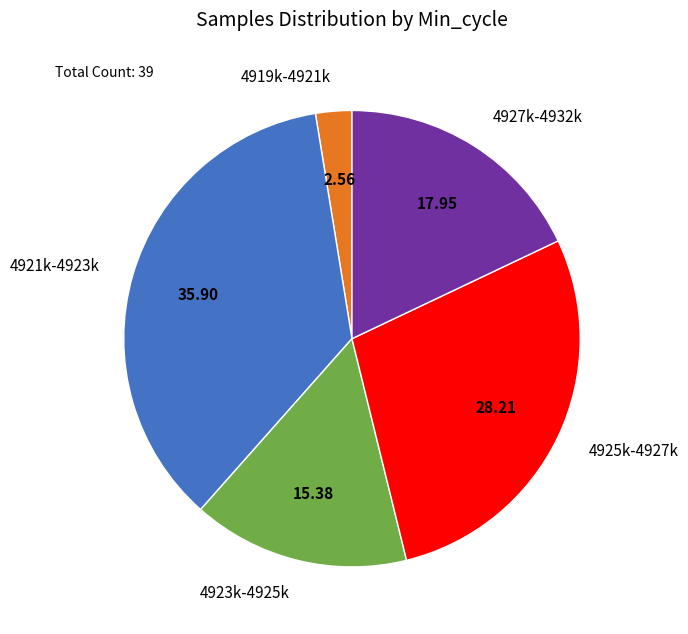

Does any single category account for the majority?

No